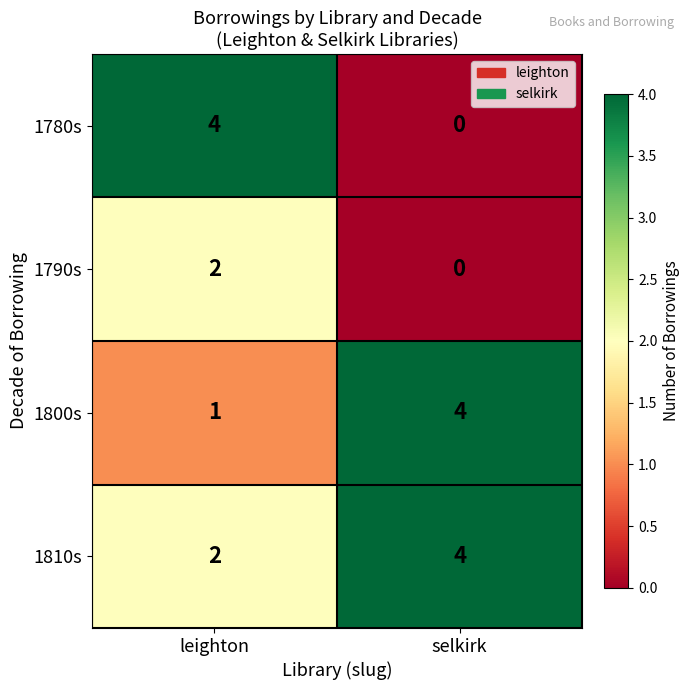

What is the difference between the 1780s values at leighton and selkirk?

4